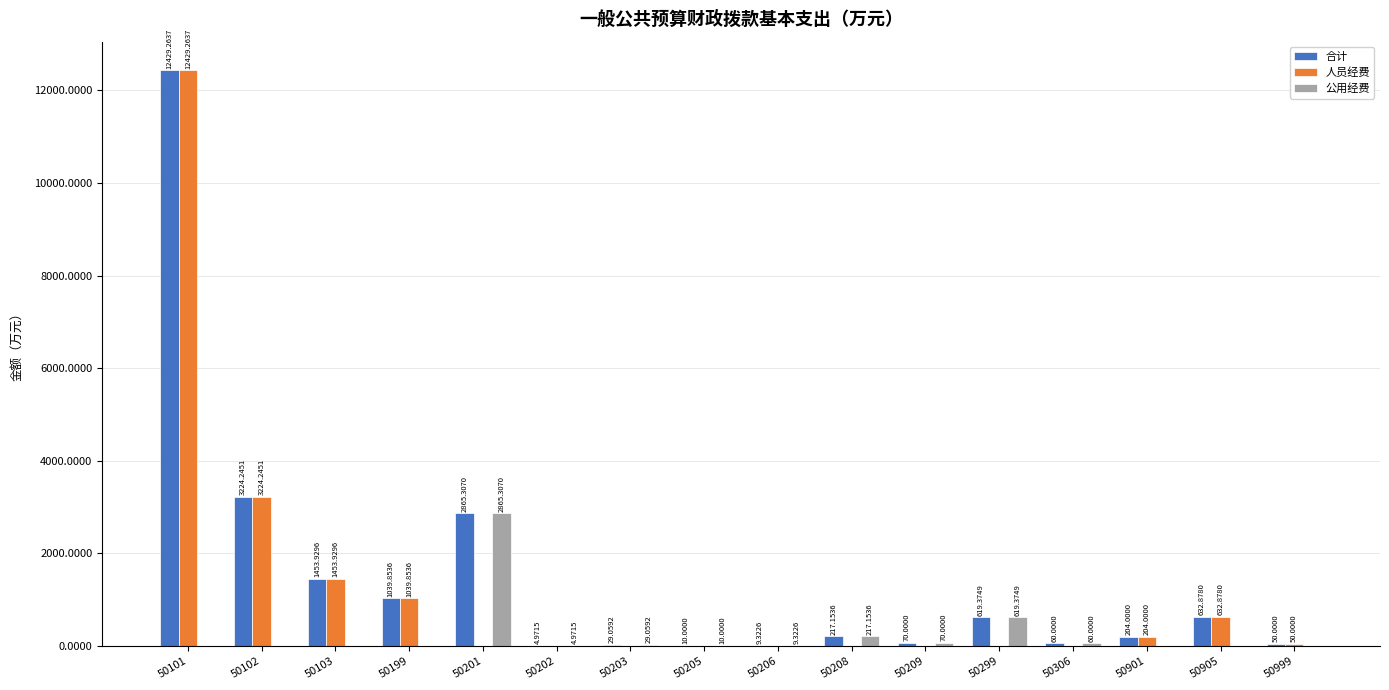

Is the value of 公用经费 at 50206 greater than the value of 人员经费 at 50101?

No